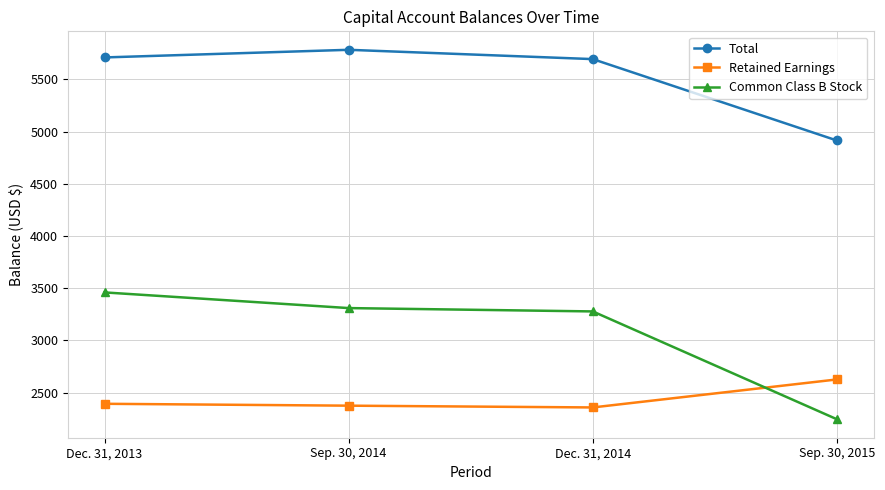

What is the highest value of the Retained Earnings series?

2627